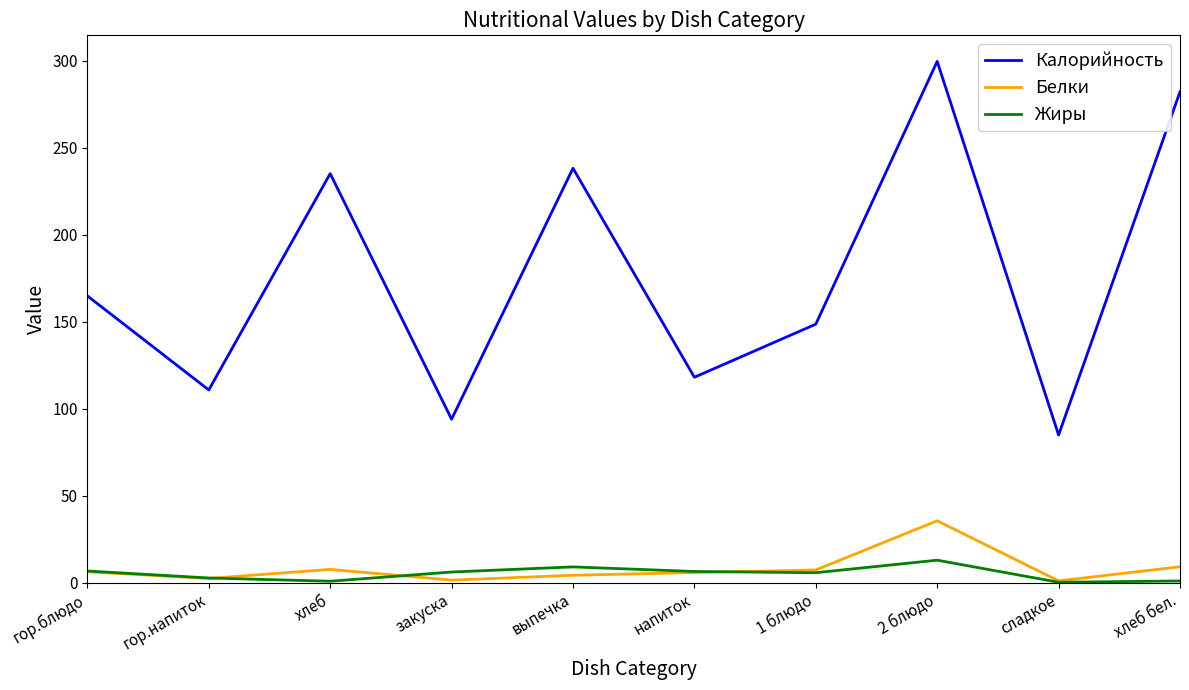

Which series has the widest spread of values?

Калорийность